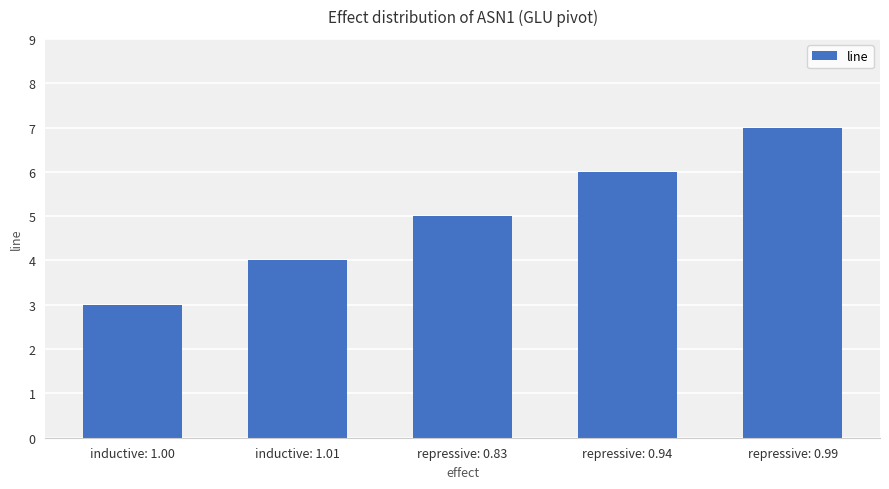

Reading right to left, what are all the values shown in this chart?

repressive: 0.99=7	repressive: 0.94=6	repressive: 0.83=5	inductive: 1.01=4	inductive: 1.00=3